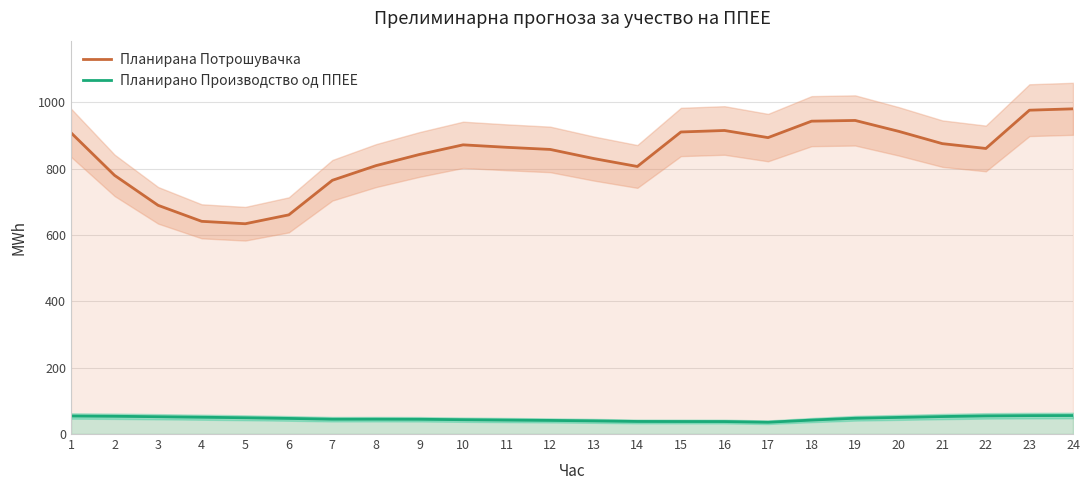

What is the difference between the maximum and second lowest values in the Планирано Производство од ППЕЕ series?

18.2